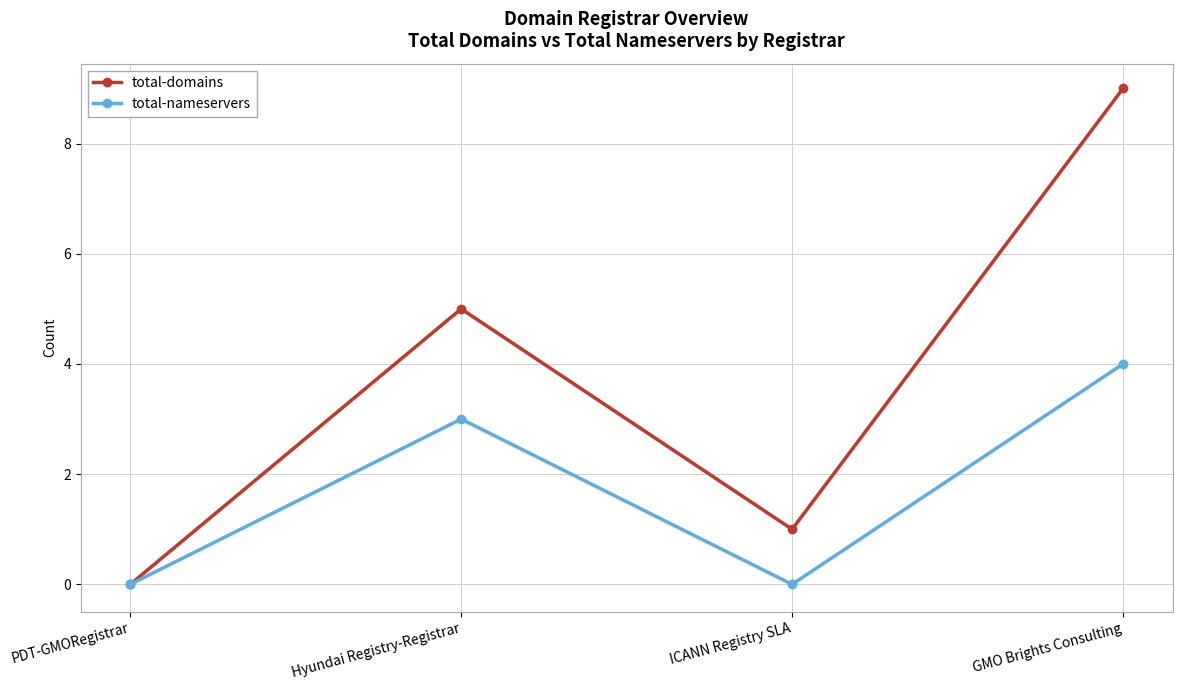

What is the difference between the maximum and minimum values in the total-domains series?

9